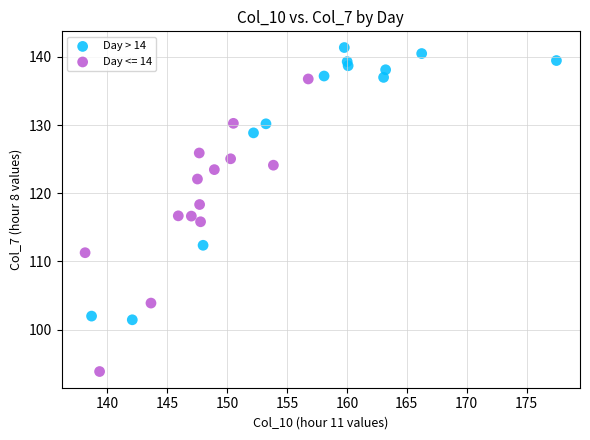

Which series contains the highest Y value?

Day > 14